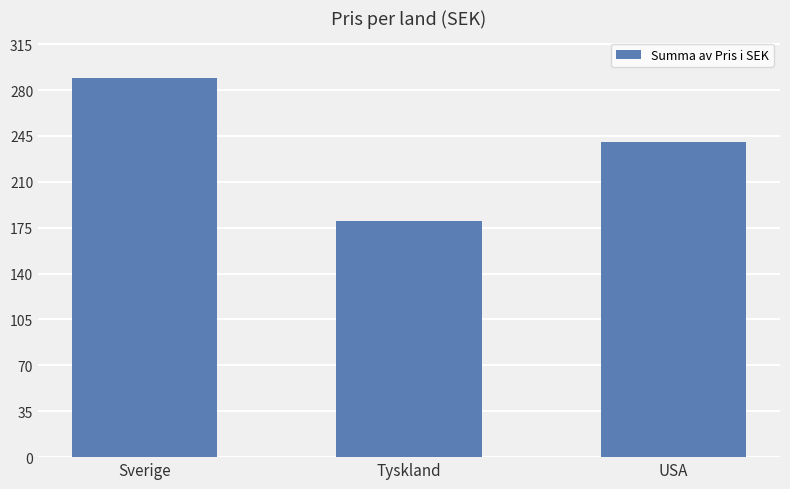

Count the values in the range 180 to 289.

3